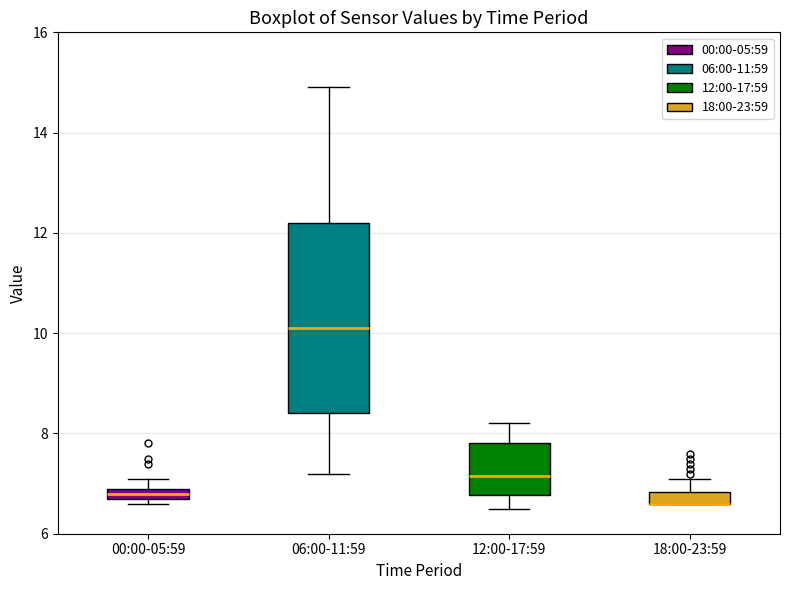

Comparing the boxes themselves (not the whiskers), which one is the tallest?

06:00-11:59